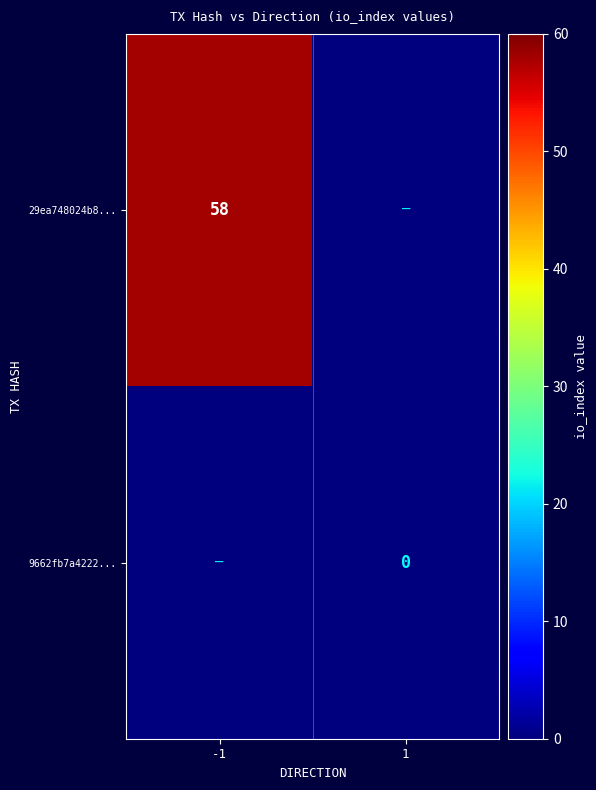

Is the value of 29ea748024b8... at -1 greater than the value of 9662fb7a4222... at 1?

Yes